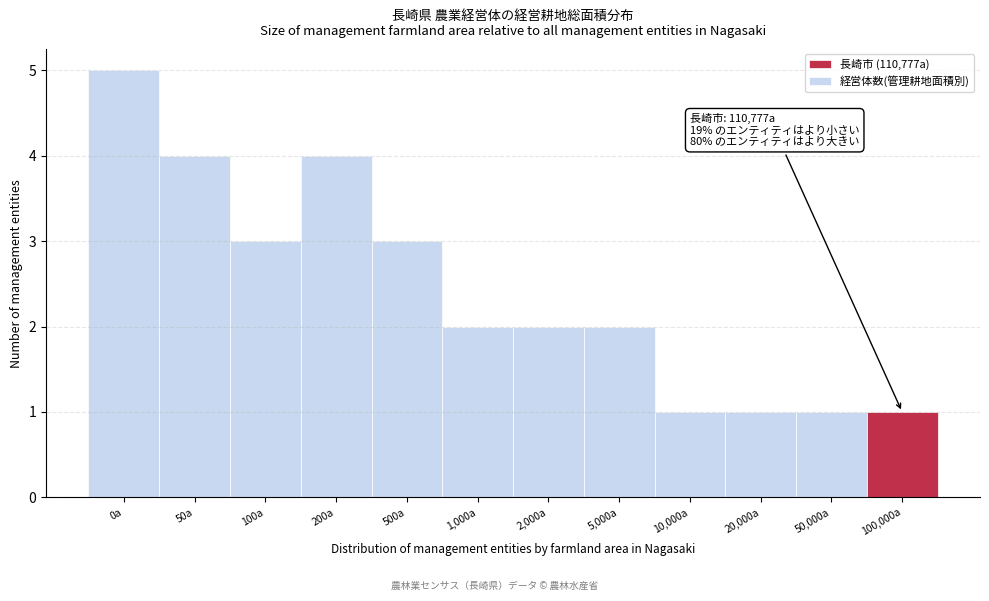

Reading left to right, transcribe all the data shown in this chart.

0a=5	50a=4	100a=3	200a=4	500a=3	1,000a=2	2,000a=2	5,000a=2	10,000a=1	20,000a=1	50,000a=1	100,000a=1